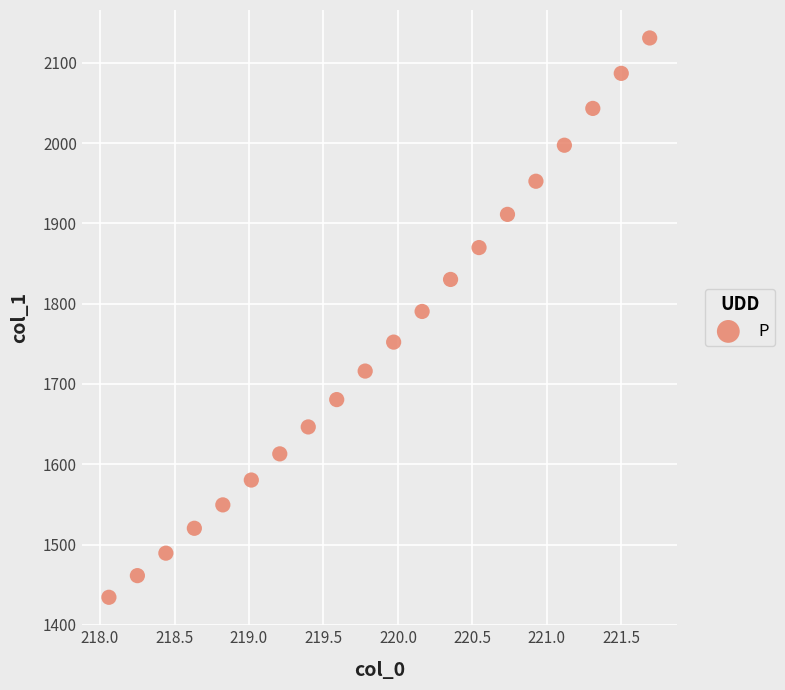

What is the range of Y values (max minus min)?

696.9